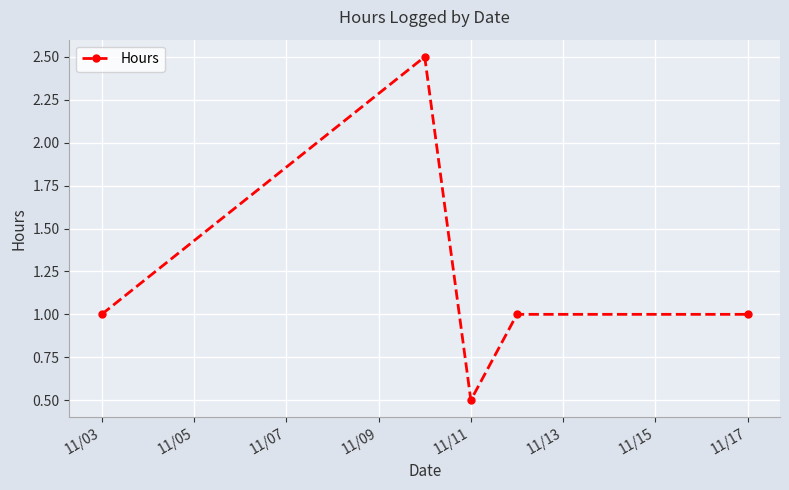

What is the sum of all values?

6.0